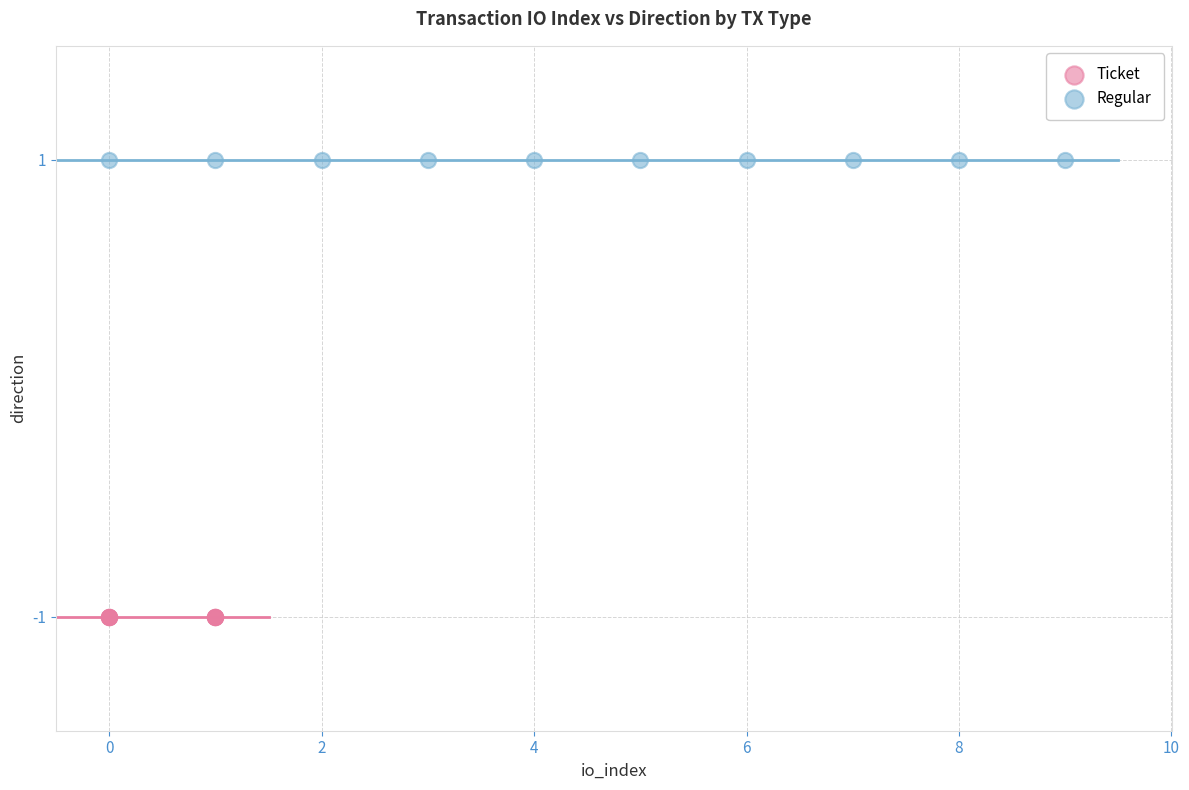

Which series reaches the minimum Y coordinate?

Ticket